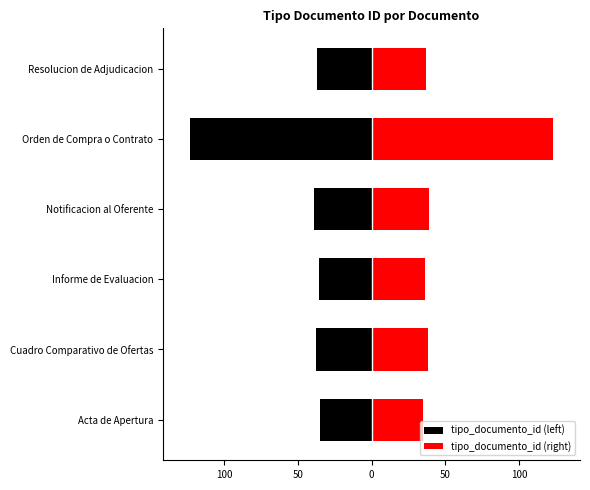

List the series in order of their peak value, lowest first.

tipo_documento_id (left), tipo_documento_id (right)